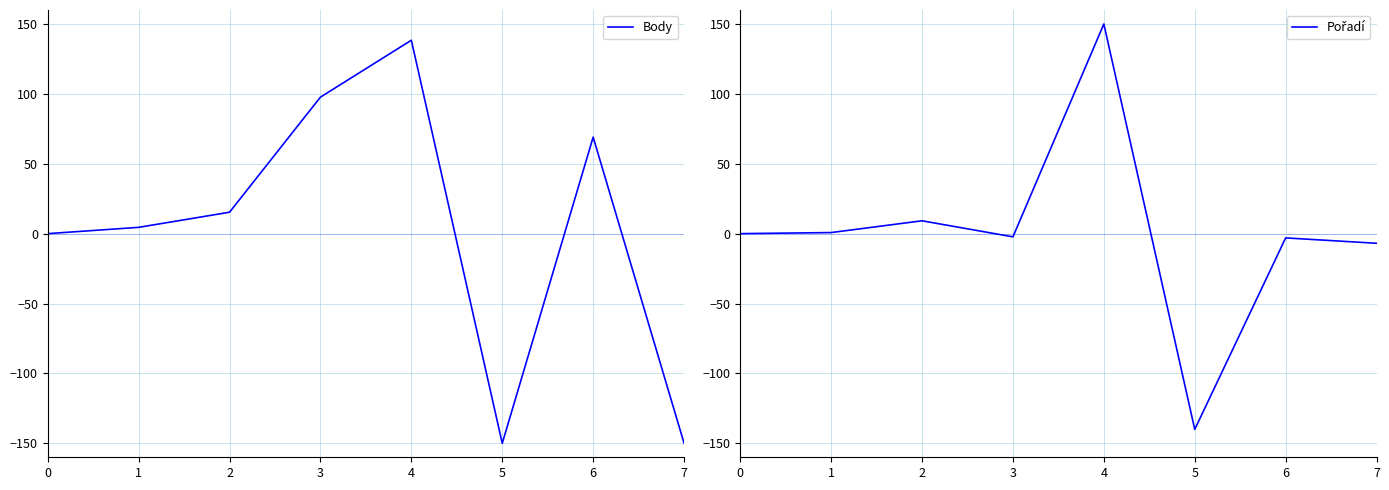

What are all the series names shown in the legend?

Body, Pořadí